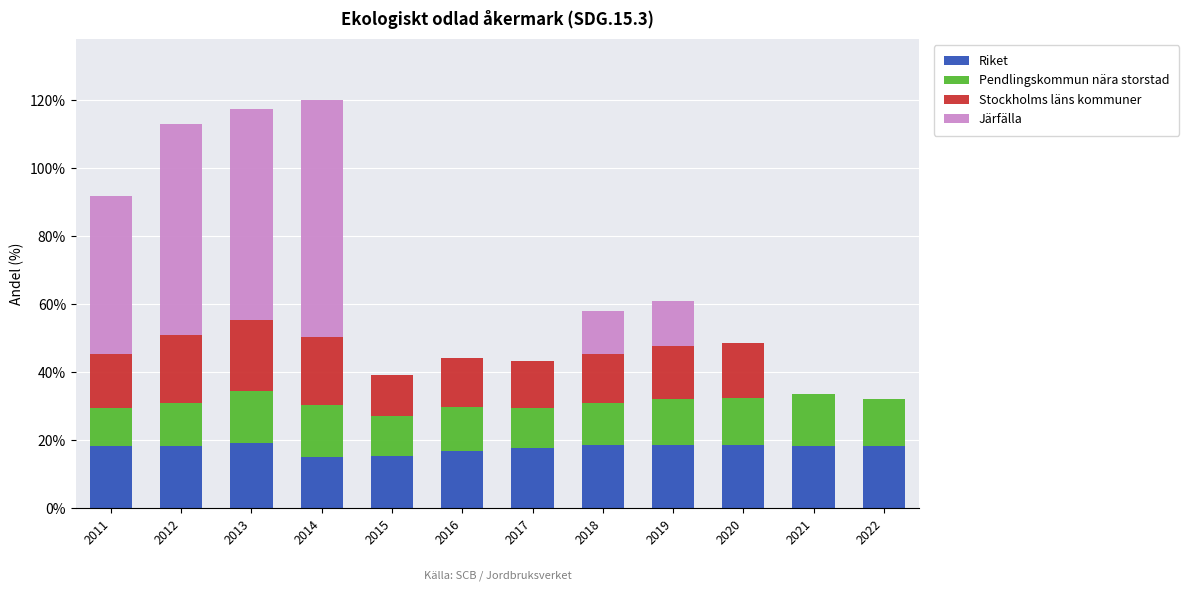

How many distinct data groups are displayed?

4